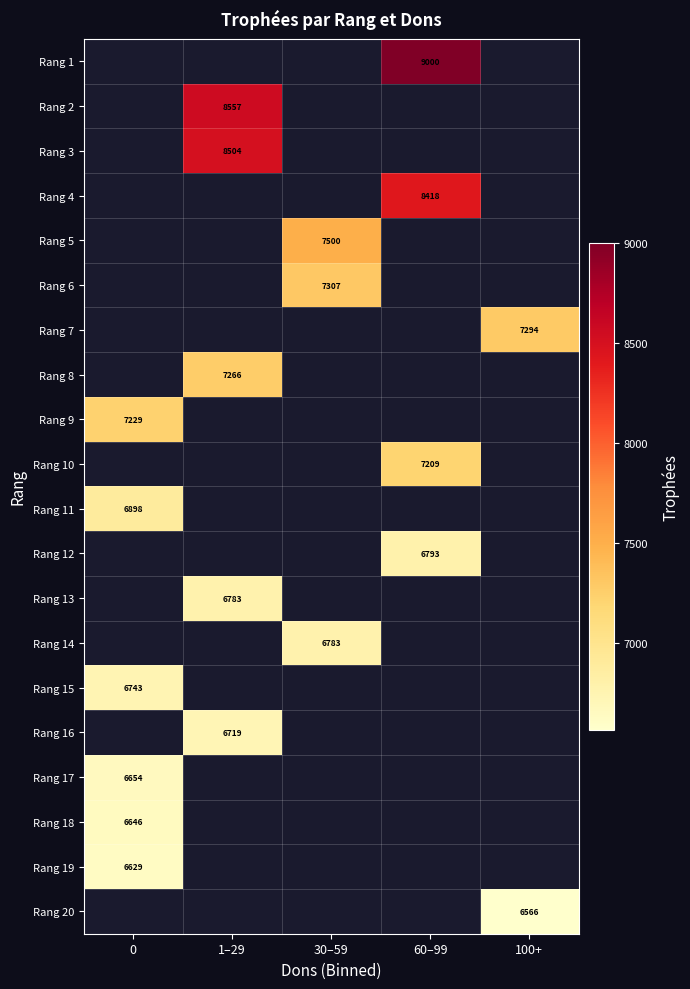

Is it true that Rang 19 equals 4533 at 0?

False